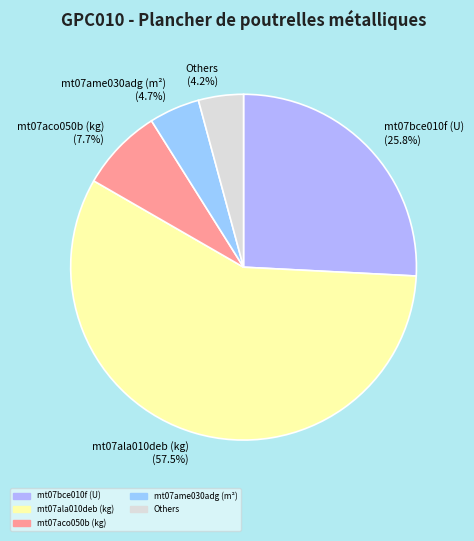

What is the ratio of the value at mt07bce010f (U) (25.8%) to the value at mt07ala010deb (kg) (57.5%)?

0.4